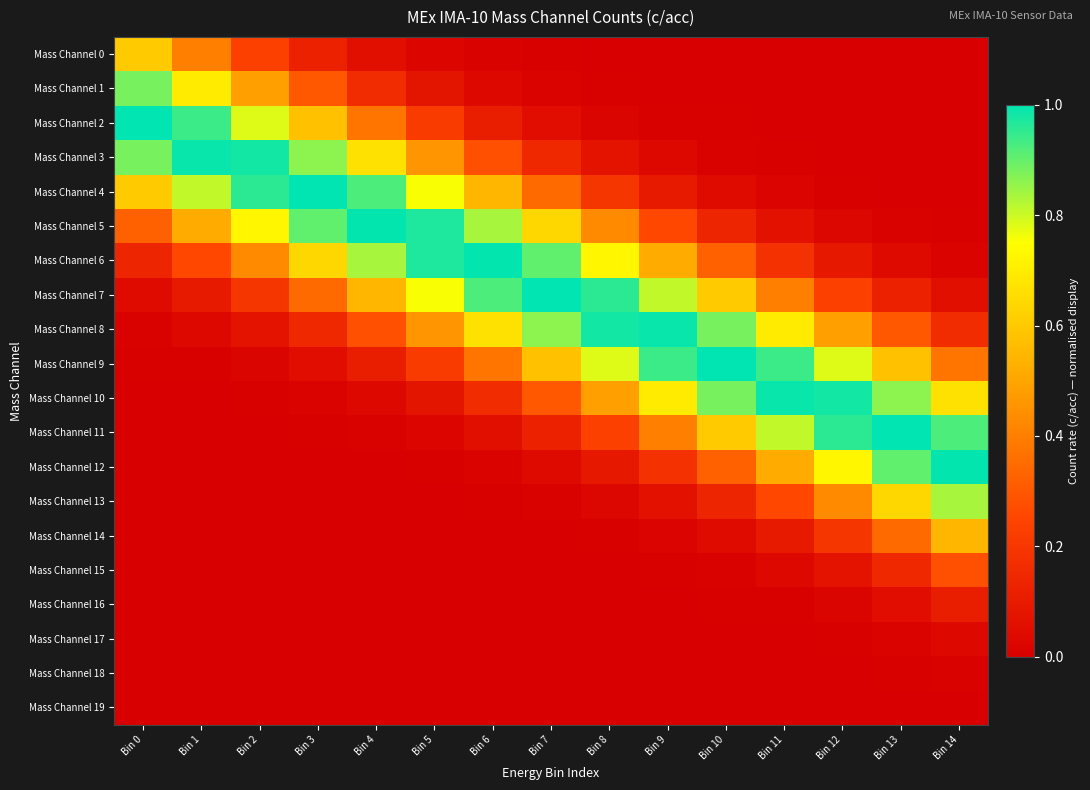

Which category has the highest value across all series?

Bin 0